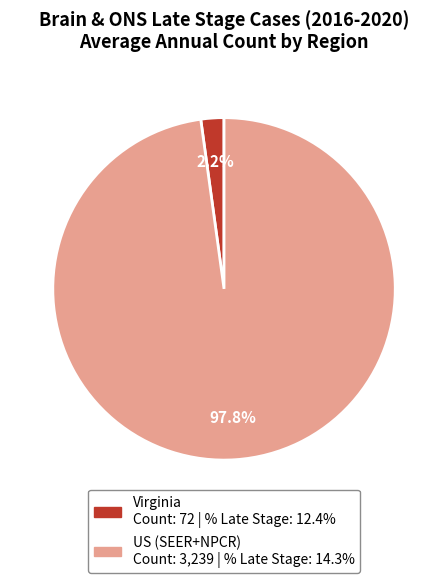

To the nearest percent, what percentage of the pie is US (SEER+NPCR)?

98%